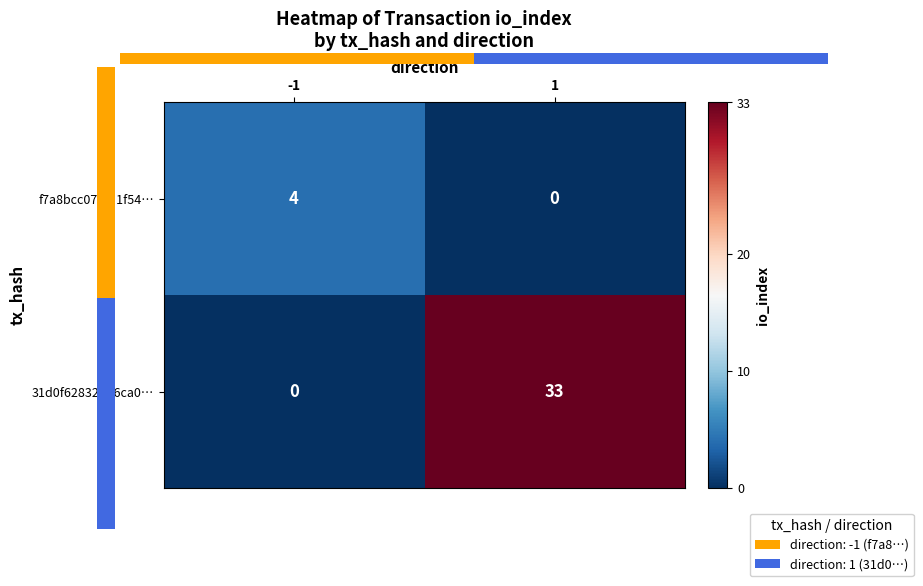

What is the difference between the highest and lowest values at -1?

4